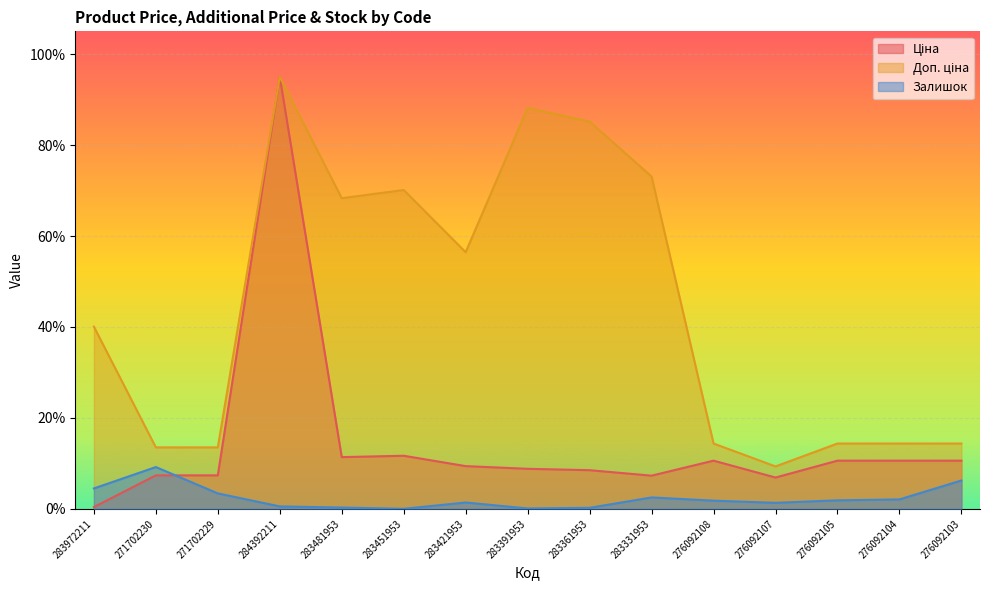

Which has a higher value, 276092108 or 283451953?

283451953